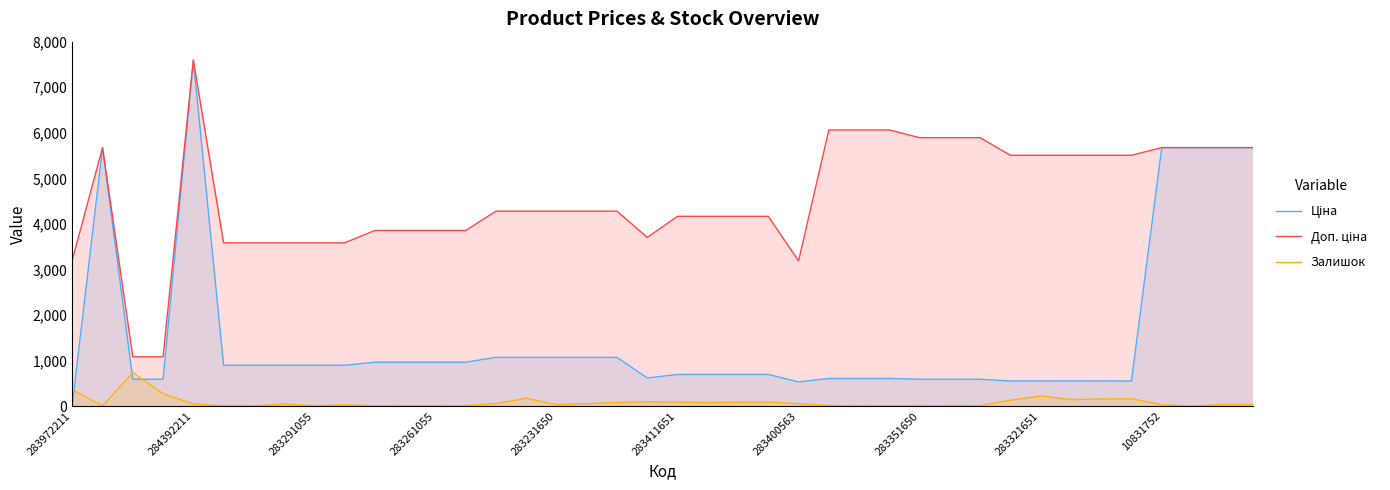

In Залишок, how many points are lower than both neighbors (excluding endpoints)?

10